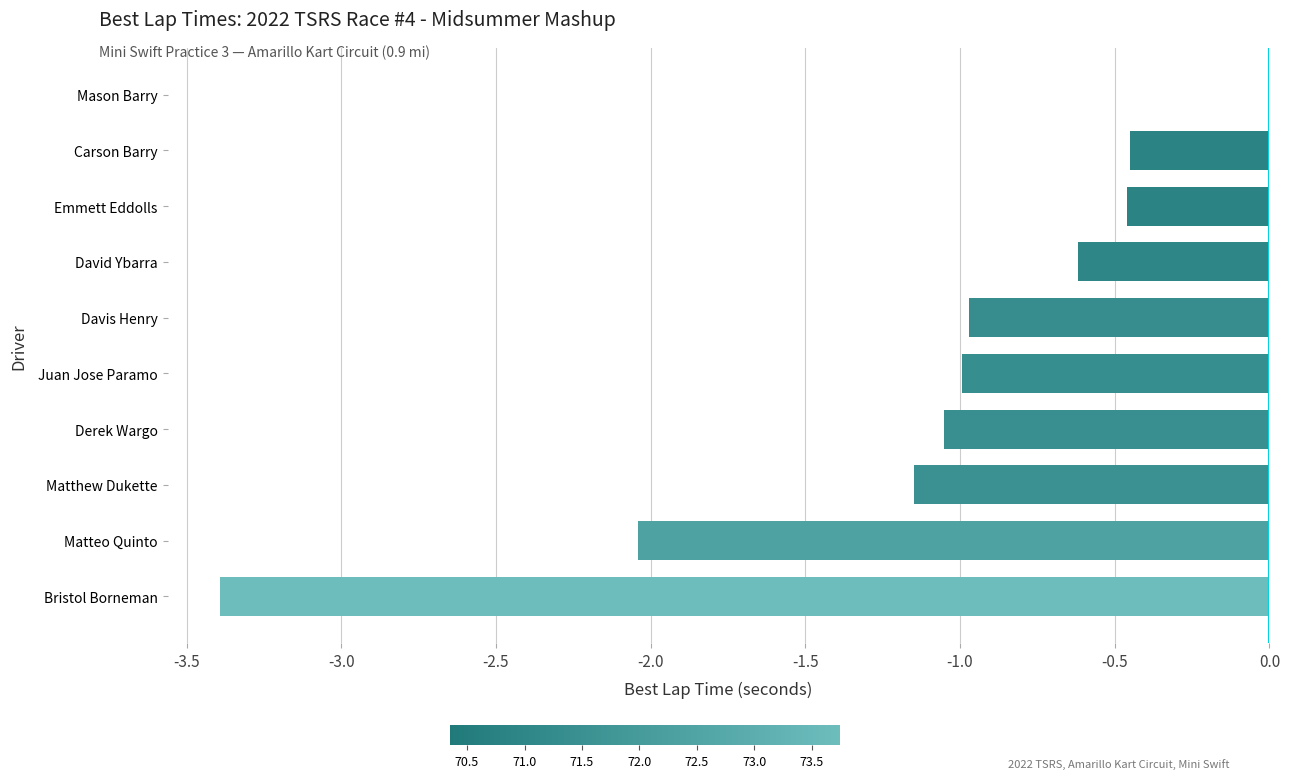

What is the approximate value at Juan Jose Paramo?

-1.0